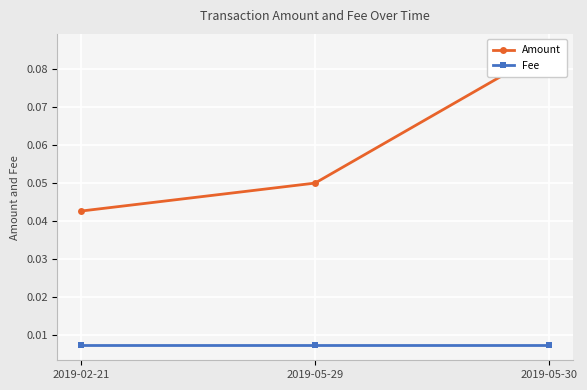

True or false: Amount has a value of 0.1 at 2019-05-30.

True